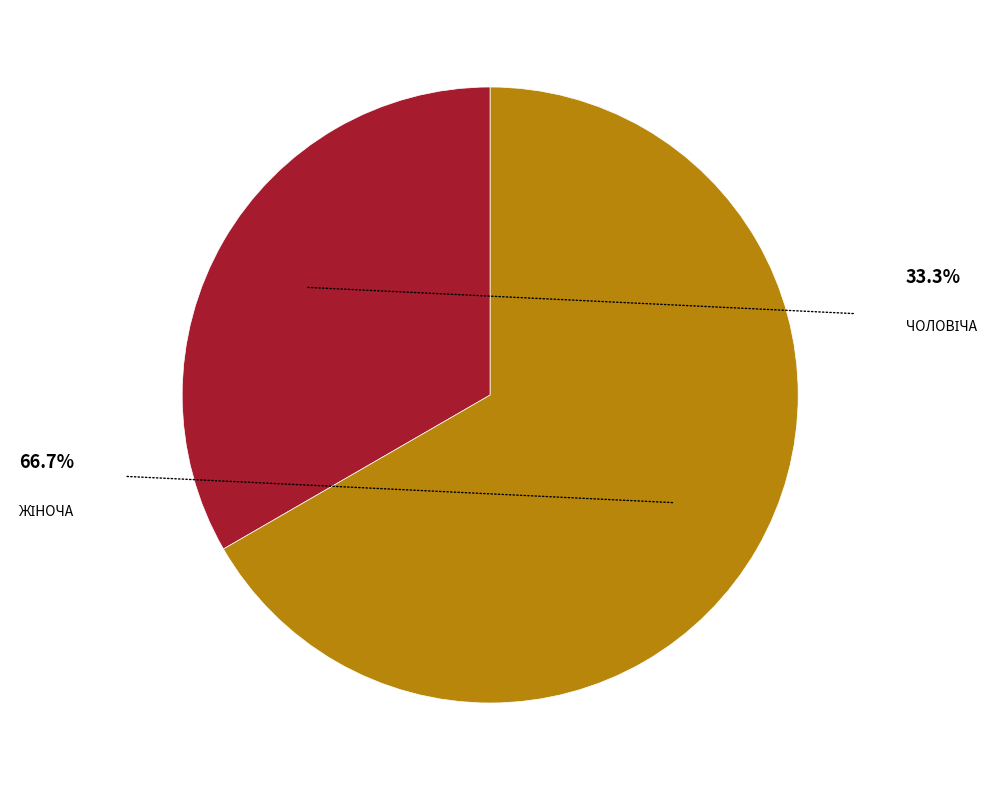

Does any single category account for the majority?

Yes